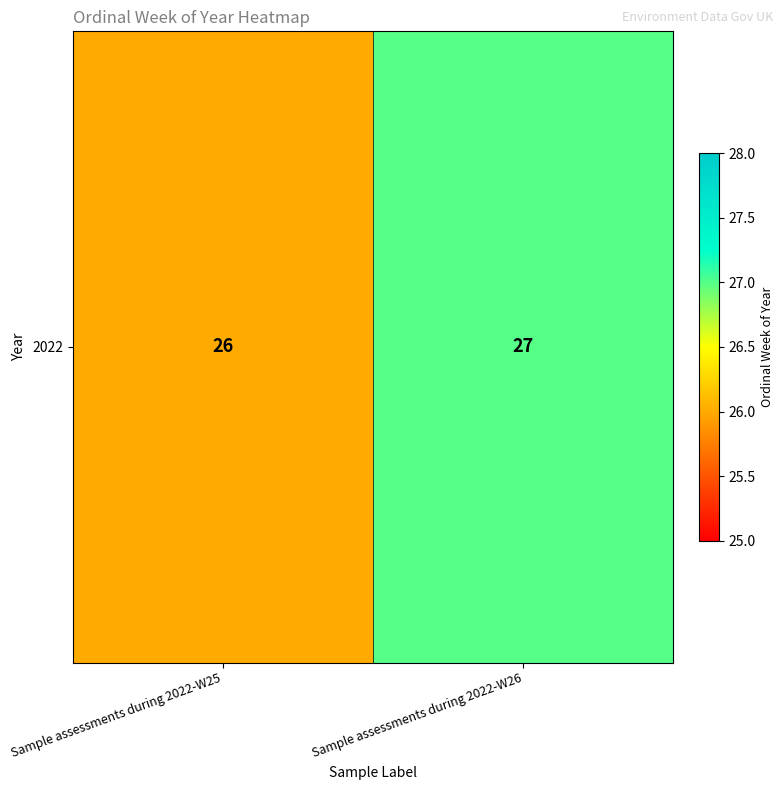

Is it true that the value at Sample assessments during 2022-W25 is 26?

True